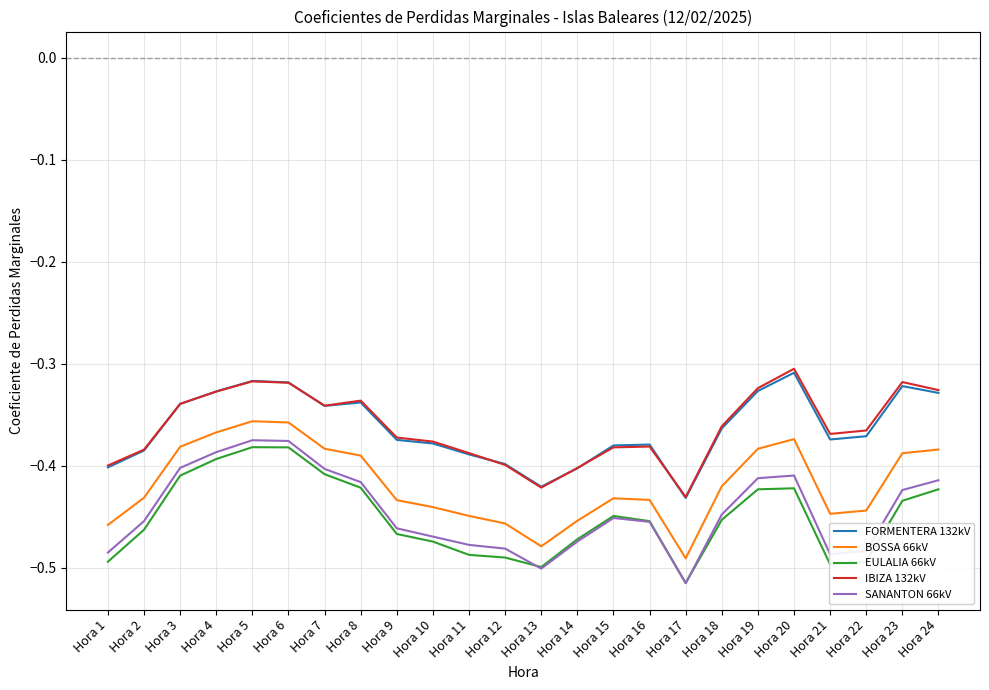

Is it true that SANANTON 66kV equals -0.4 at Hora 20?

True